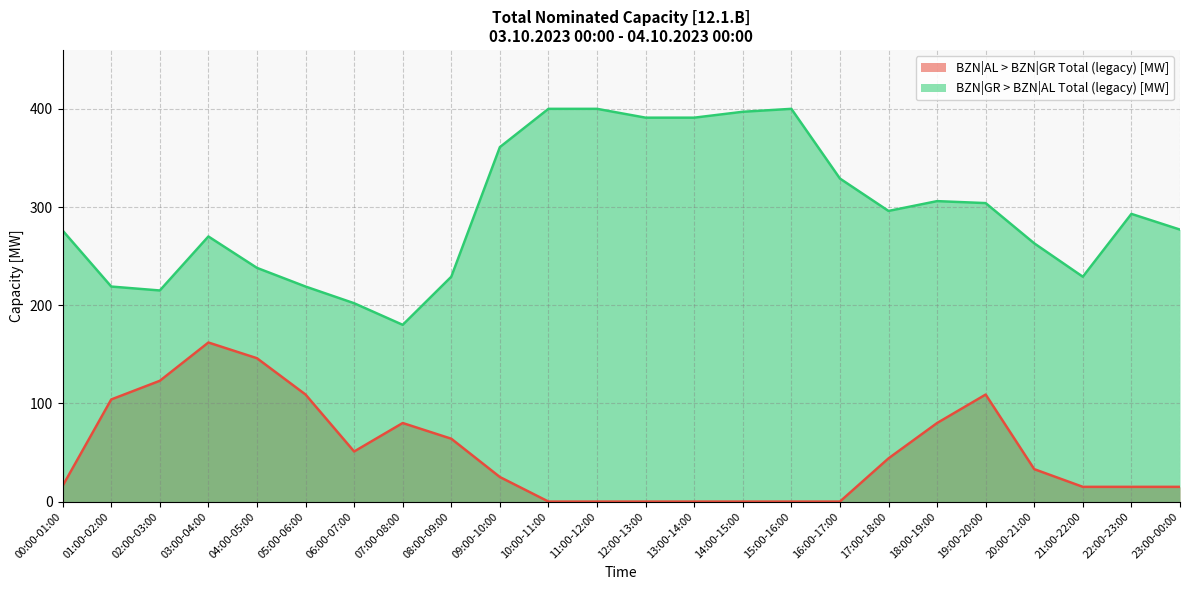

Where is the first local minimum for BZN|AL > BZN|GR Total (legacy) [MW]?

06:00-07:00